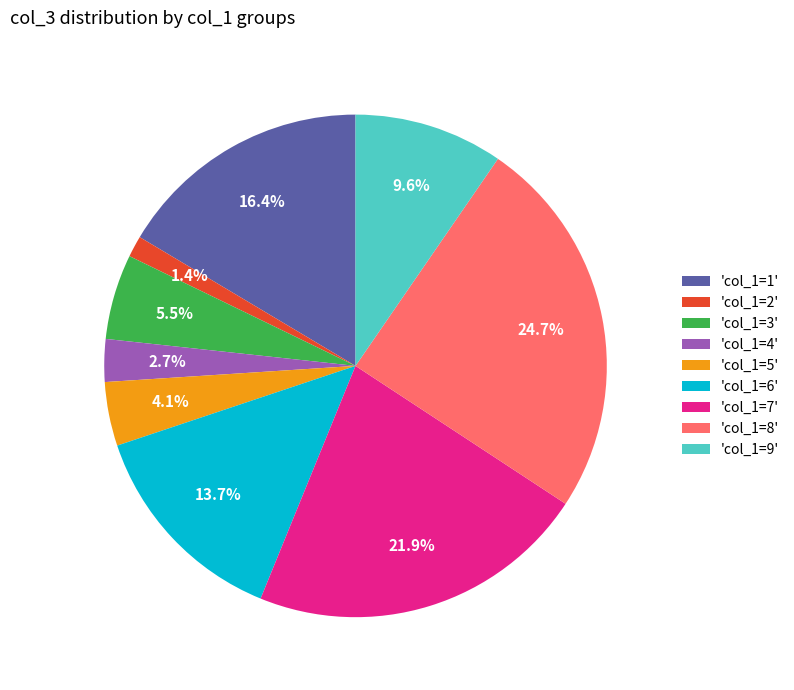

Which has a higher value, 'col_1=5' or 'col_1=1'?

'col_1=1'